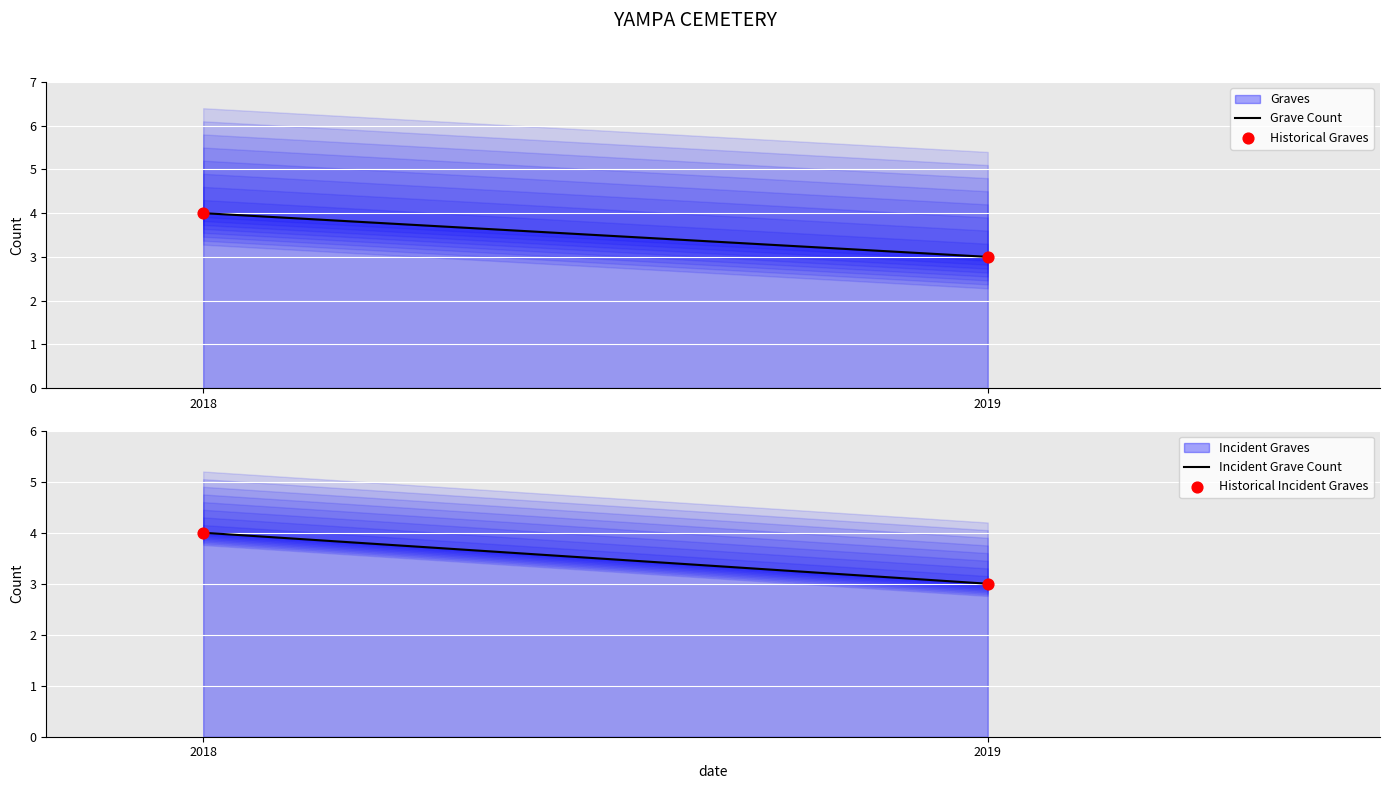

Is the value of Historical Graves at 2018 greater than the value of Historical Incident Graves at 2018?

No